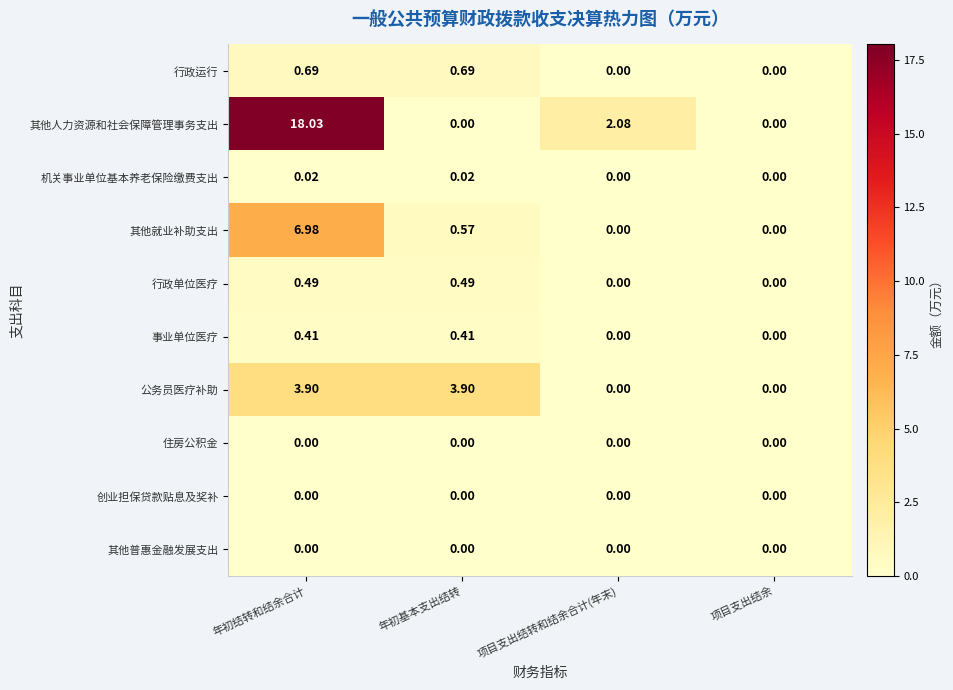

At which label is 其他就业补助支出 closest to 3?

年初基本支出结转